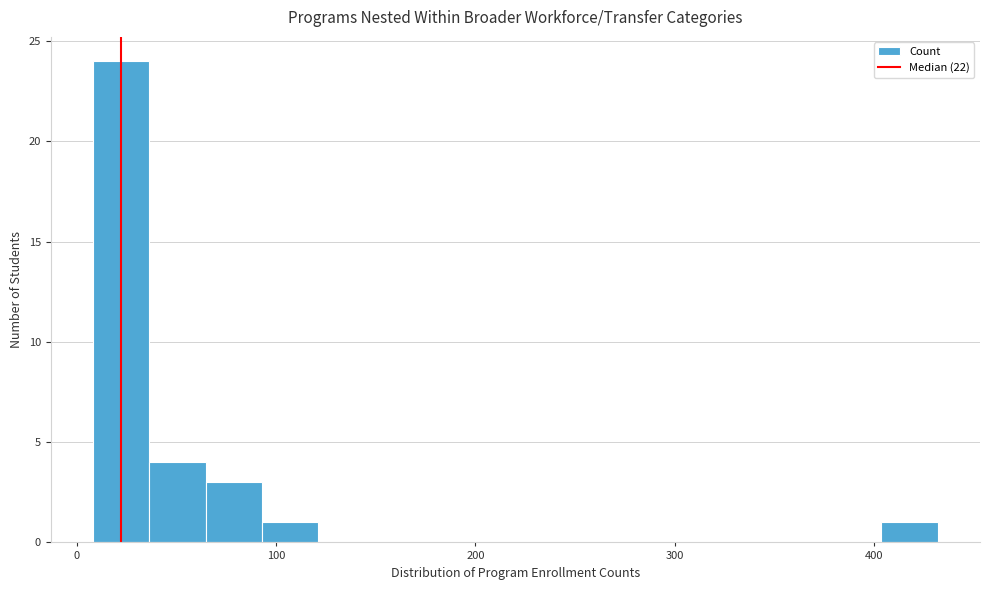

Around what value on the x-axis is the tallest bar? Give the approximate position of its centre, as read against the axis.

20